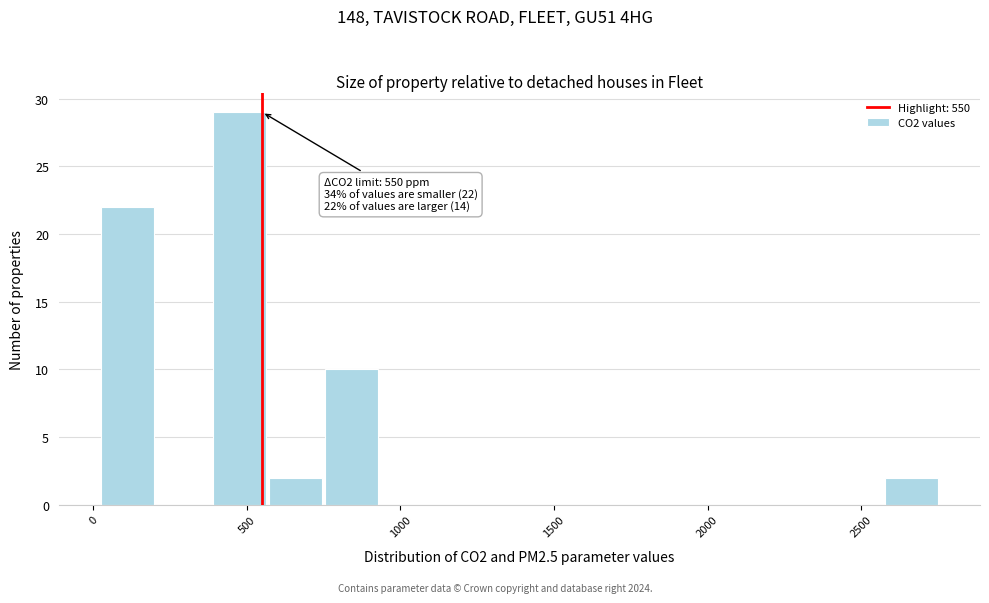

Read against the x-axis, roughly where is the centre of the tallest bar?

500